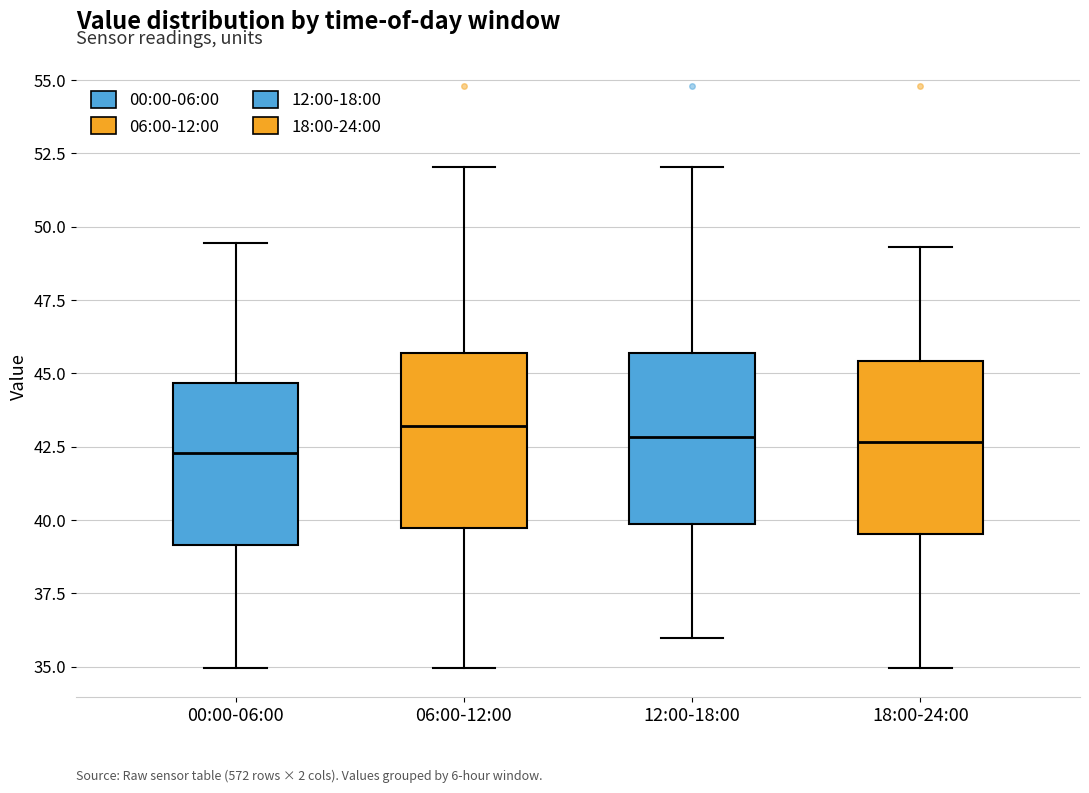

Where does the upper whisker of the box for 18:00-24:00 end on the y-axis? The values are not printed on the chart, so give them approximately, as read against the axis.

49.5